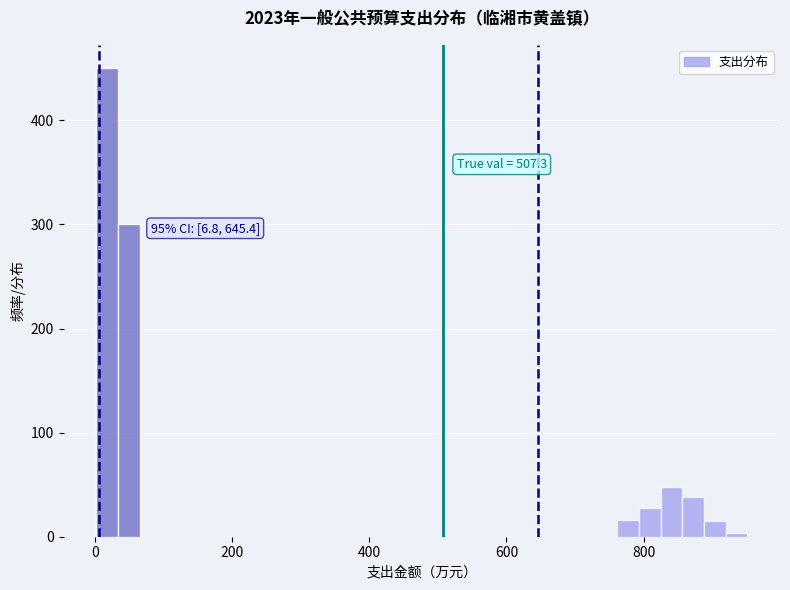

Read against the x-axis, roughly where is the centre of the tallest bar?

20